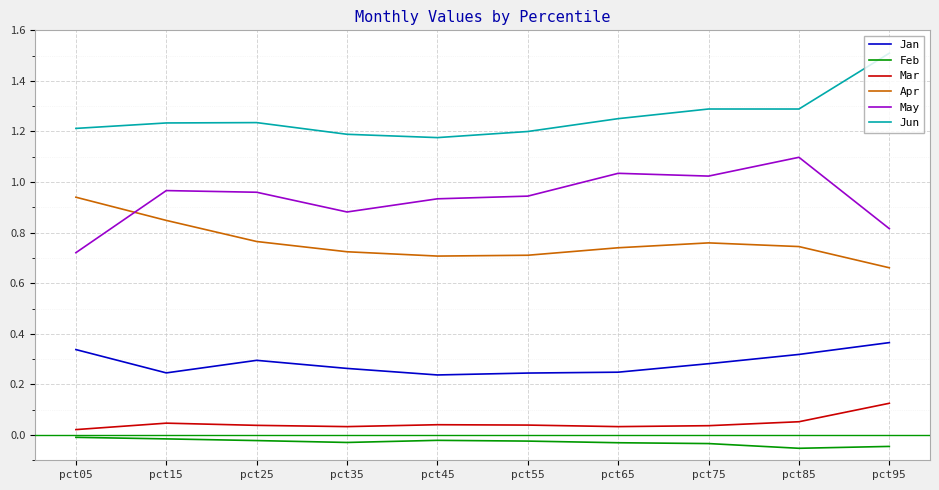

True or false: Mar and Apr cross at least once.

False